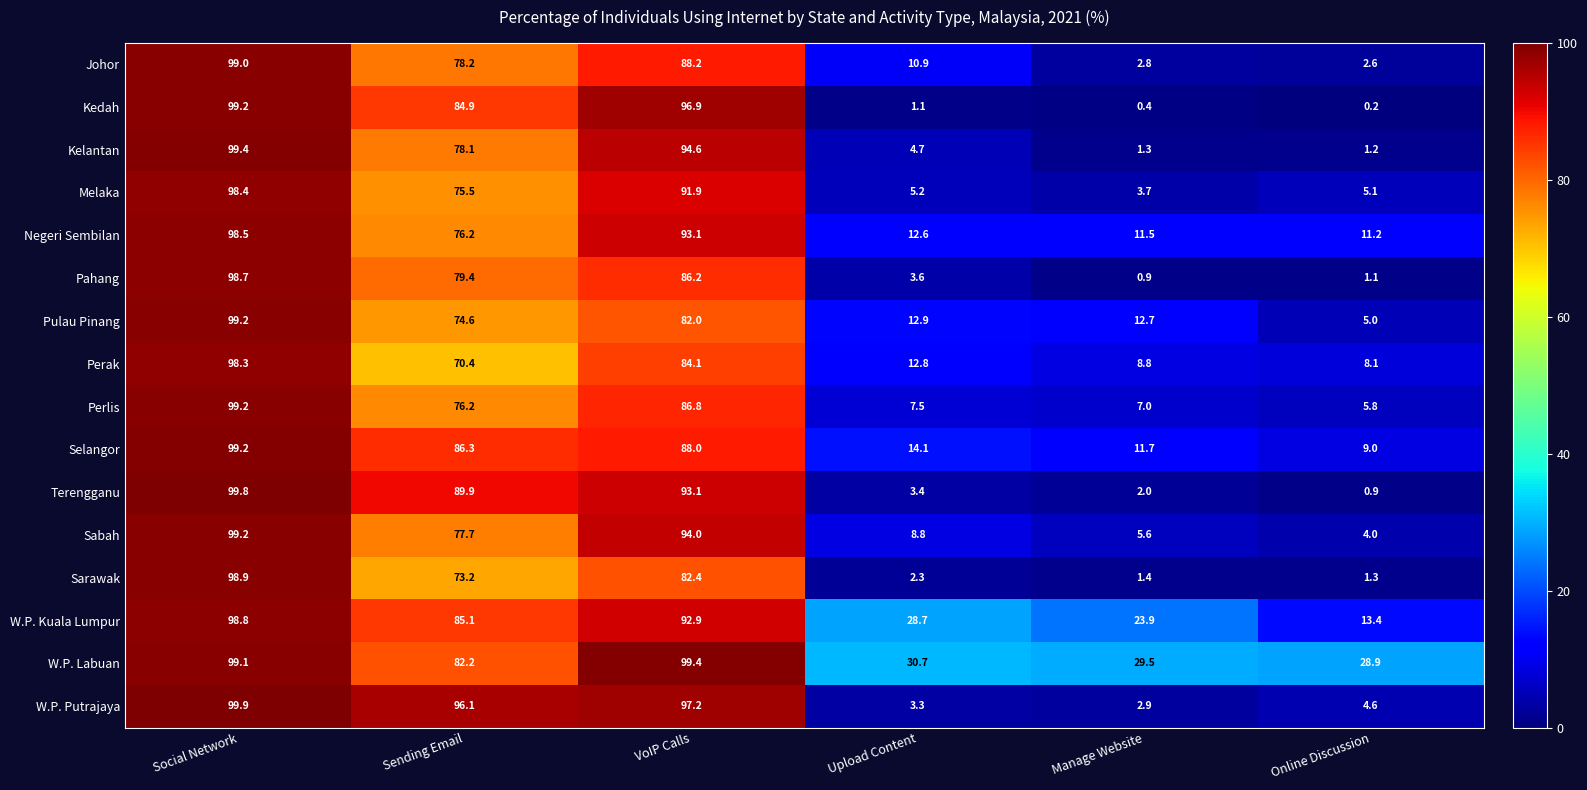

Which series has the largest total across all categories?

W.P. Labuan